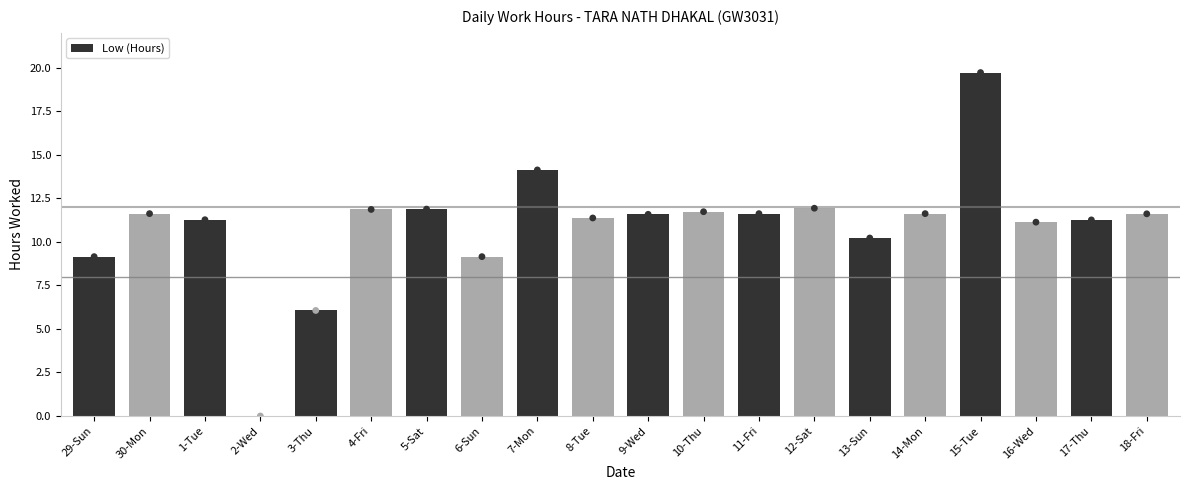

Which has a higher value, 29-Sun or 30-Mon?

30-Mon